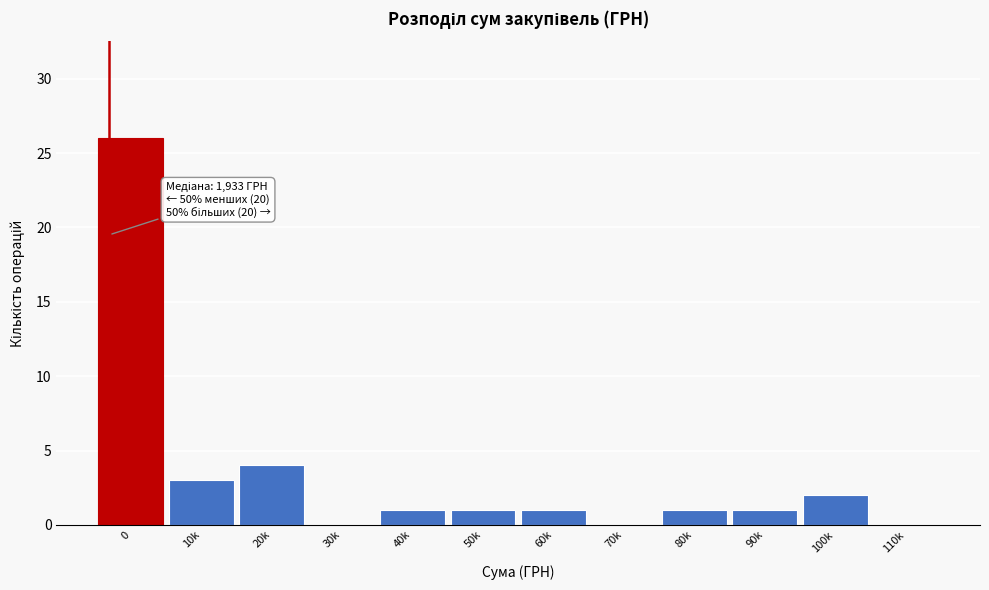

Where is the data nearest to the value 13?

20k